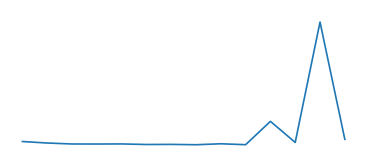

How many points are higher than both their immediate neighbors (excluding endpoints)?

5